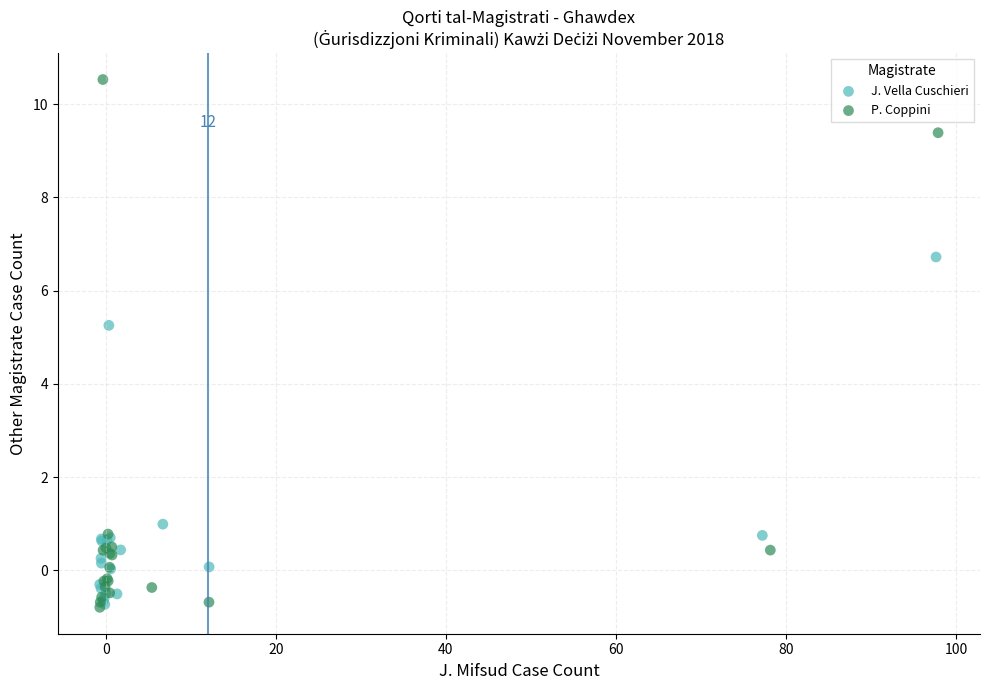

Which series contains the highest Y value?

P. Coppini